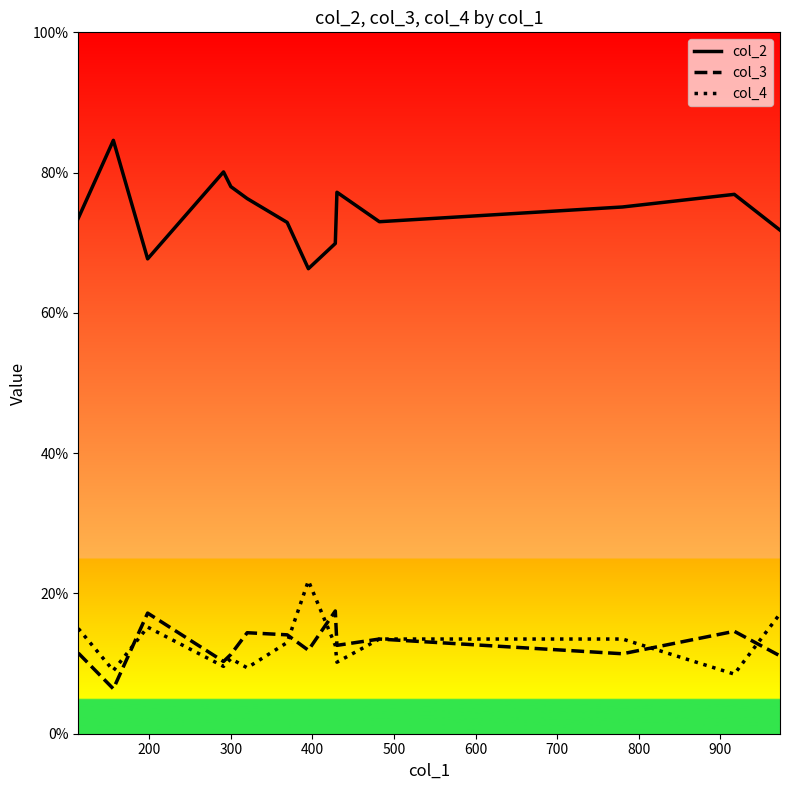

List the series in order of their peak value, lowest first.

col_3, col_4, col_2